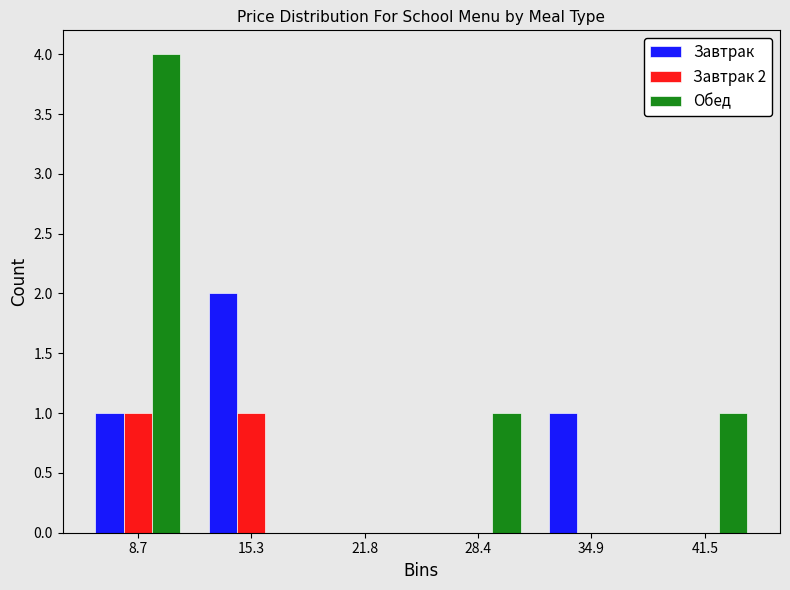

In the Обед series, which range on the x-axis has the tallest bar?

5 to 12